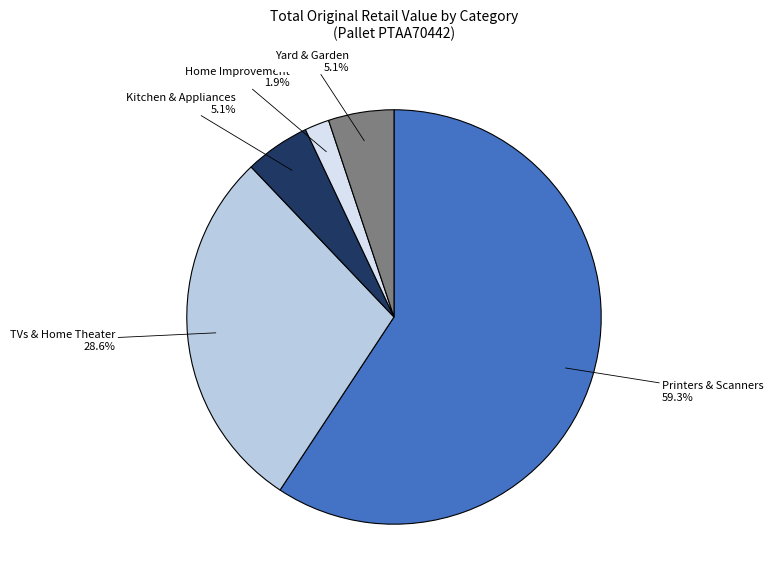

How many segments does this pie chart have?

5